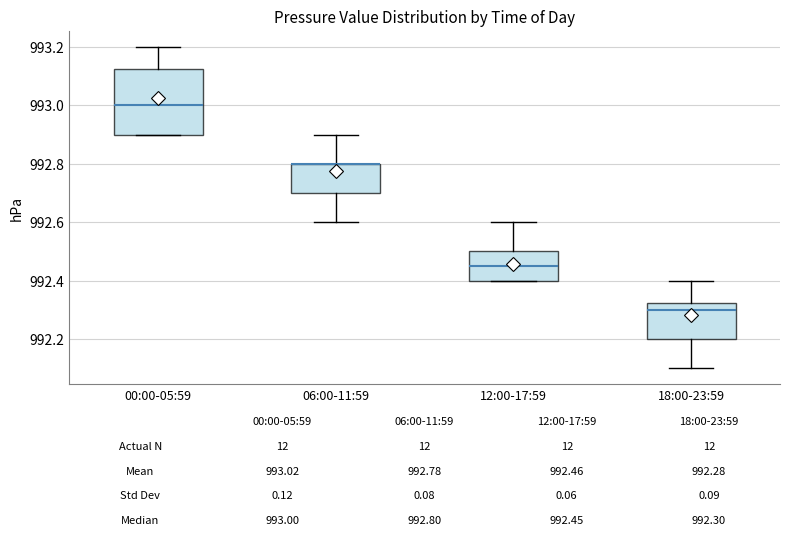

Comparing the boxes themselves (not the whiskers), which one is the tallest?

00:00-05:59